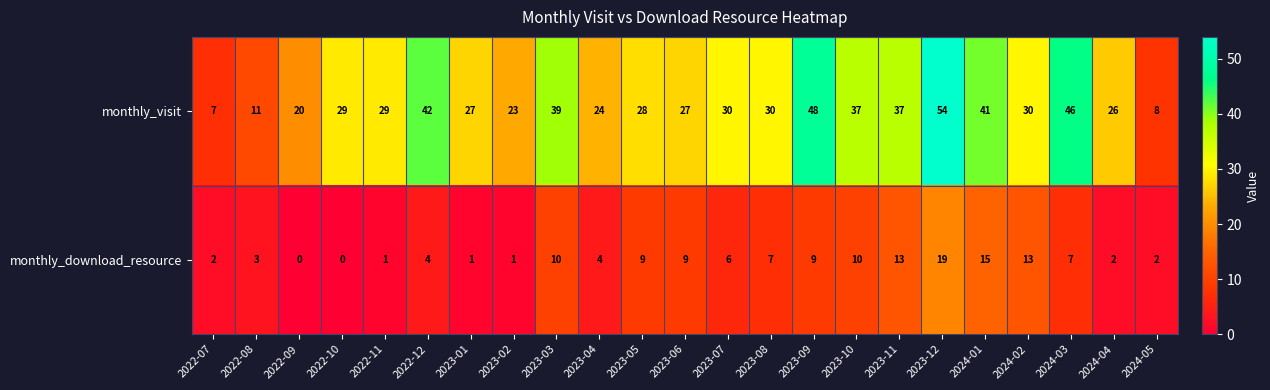

Which series has the largest range (max minus min)?

monthly_visit